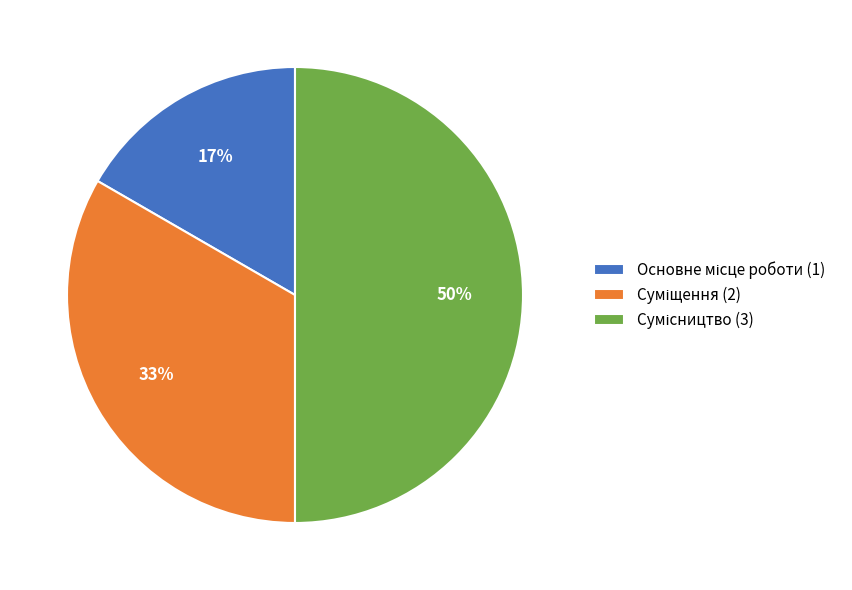

To the nearest percent, what is the average slice percentage?

33%